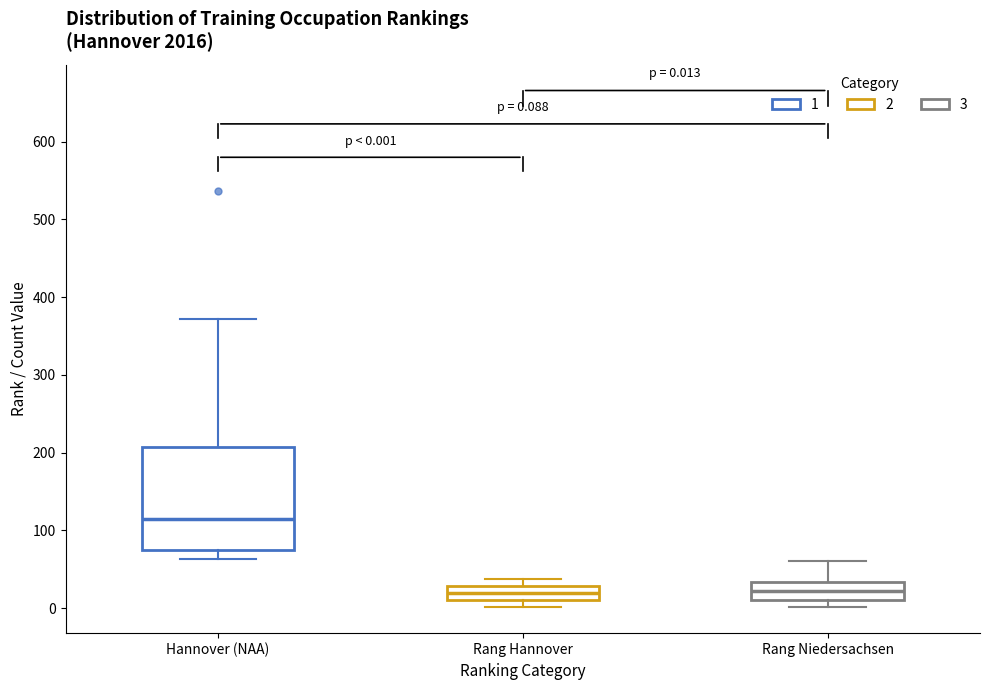

Which box has the highest median line?

Hannover (NAA)